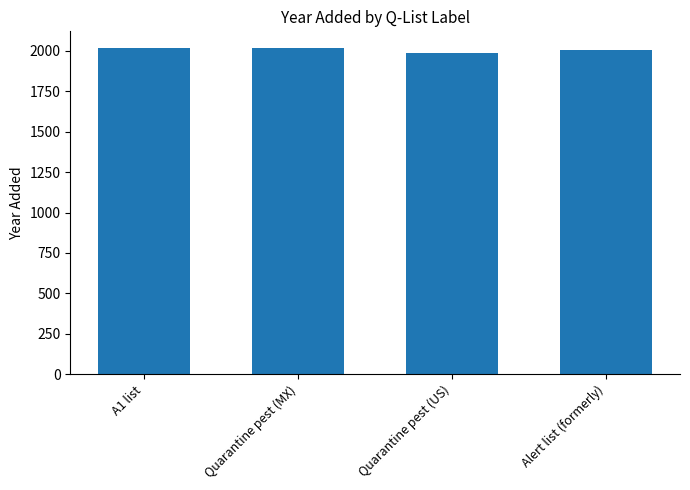

What is the greatest value displayed?

2019